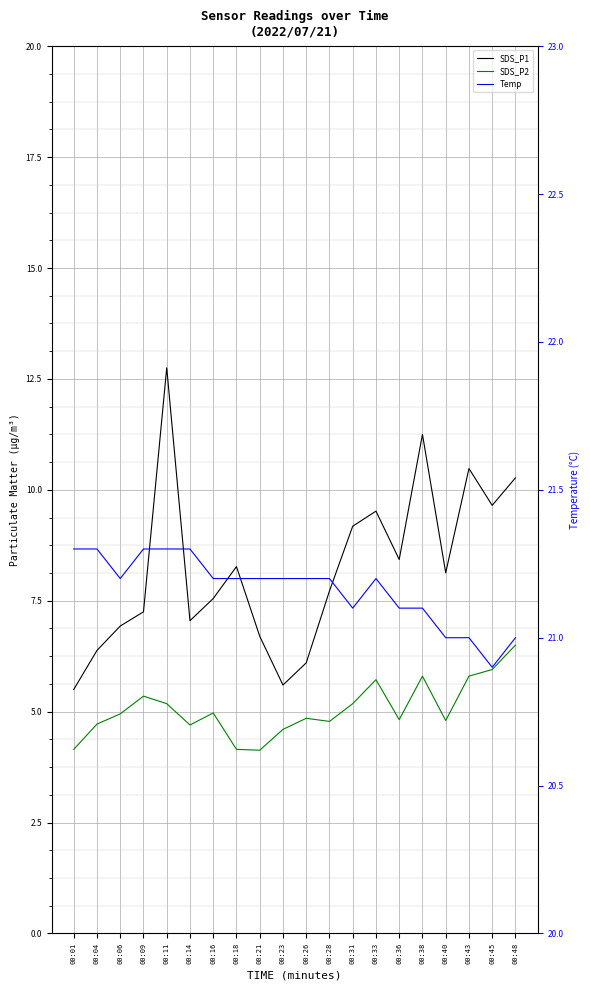

The value of SDS_P2 at 00:23 is 1.8. True or false?

False